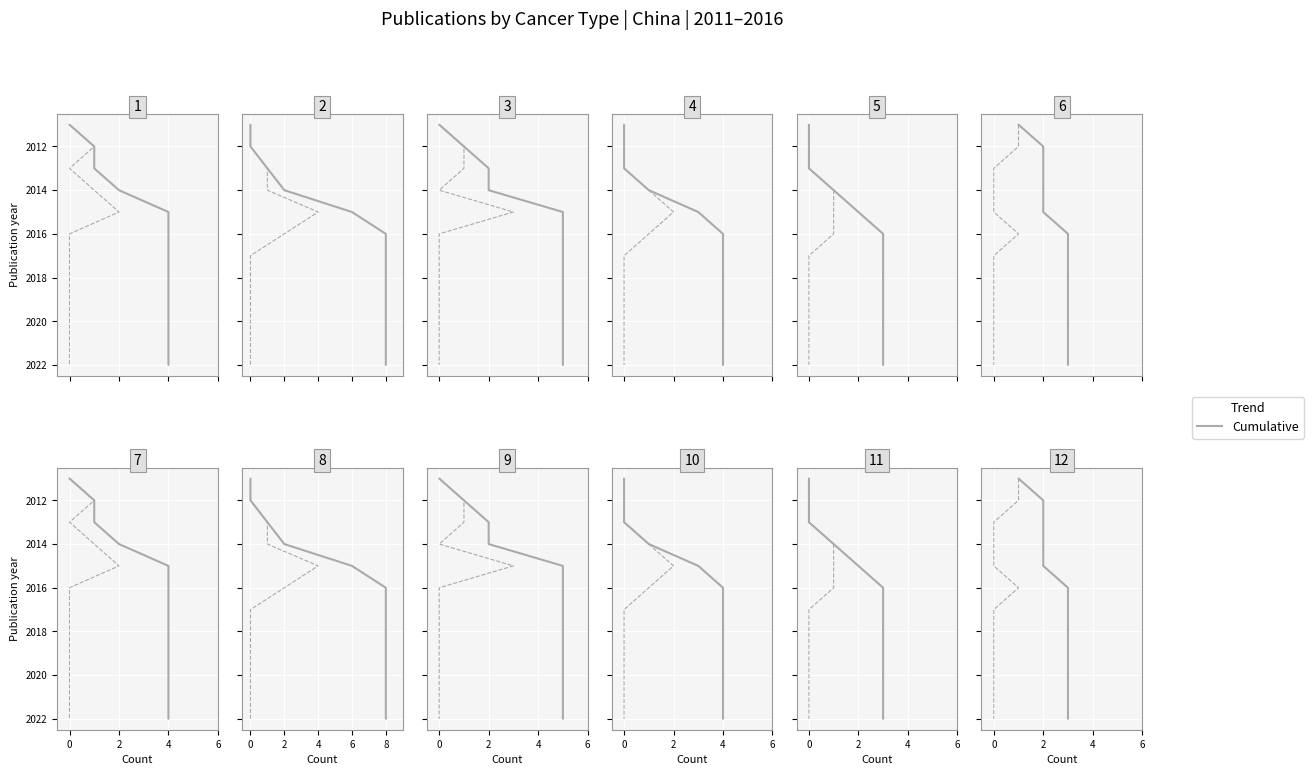

True or false: Colorectal and Liver cross at least once.

False